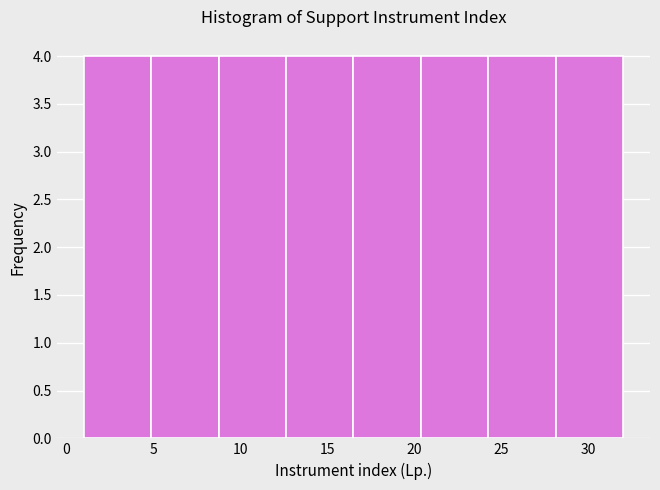

How tall is the bar that spans 20.5 to 24.5 on the x-axis? Neither the bar edges nor the heights are printed on the chart, so give them approximately, as read against the axes.

4